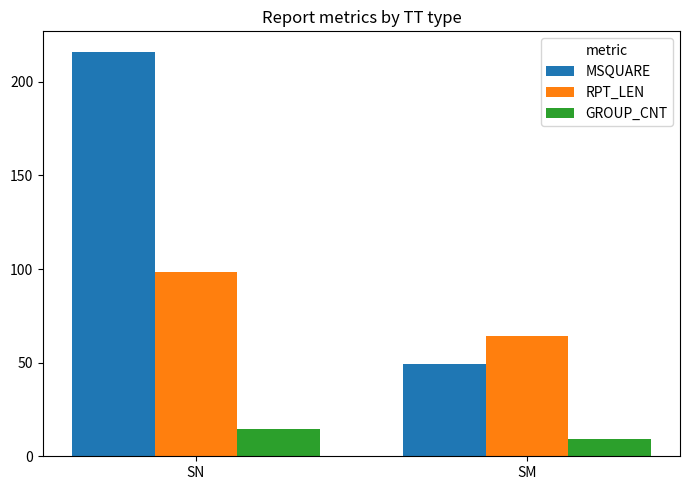

The value of MSQUARE at SN is 216.2. True or false?

True